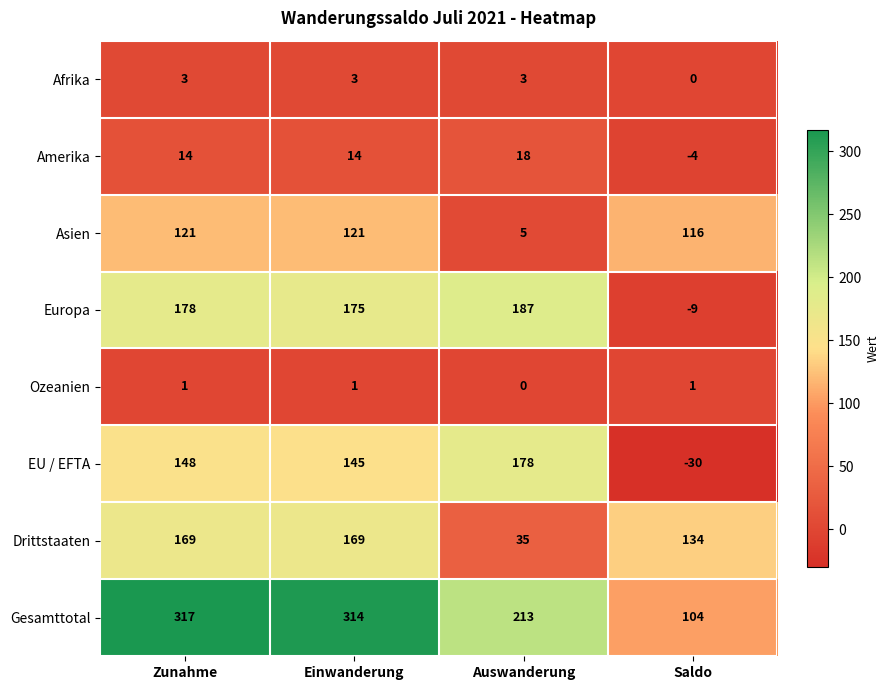

Which series has the largest total across all categories?

Gesamttotal